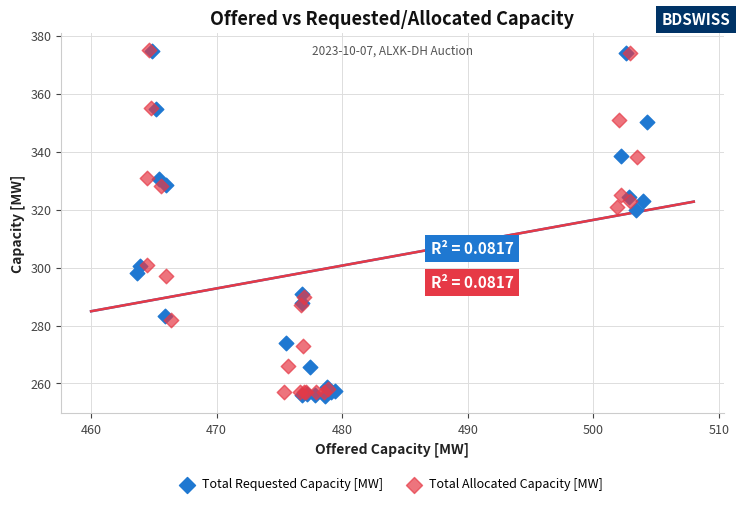

Which series has the largest Y range (max minus min)?

Total Requested Capacity [MW]